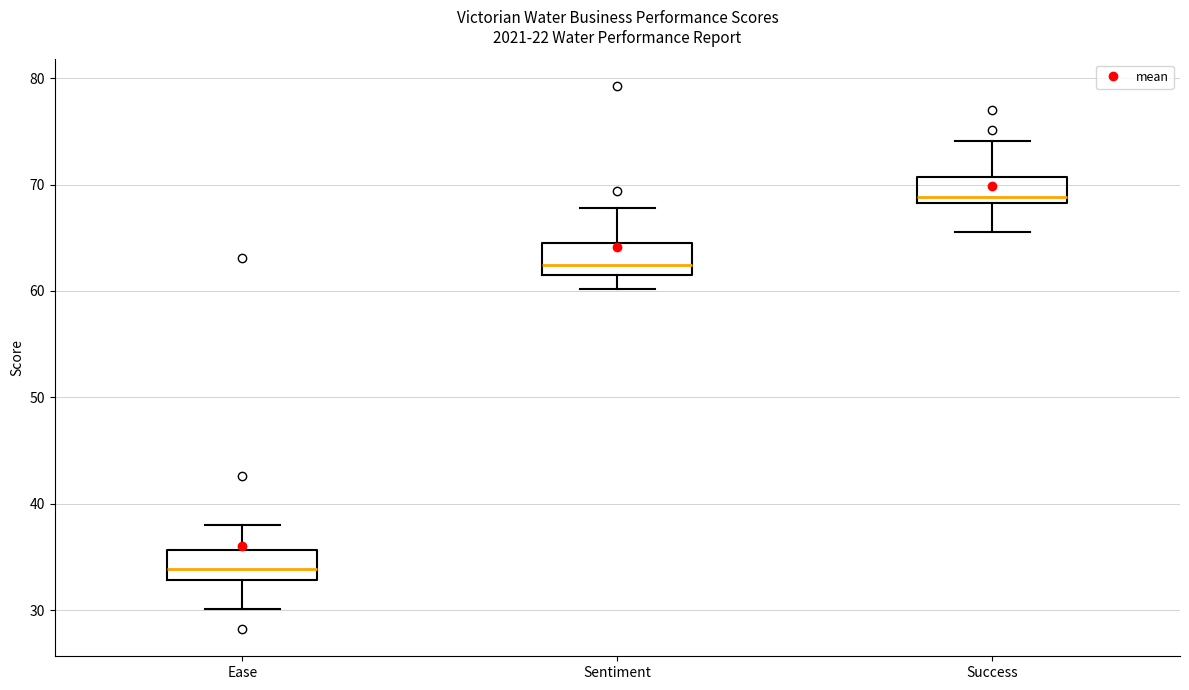

Reading left to right, read every box against the y-axis: the position of its median line, the range the box covers, and the ends of its whiskers. The values are not printed on the chart, so give them approximately, as read against the axis.

Ease: median 34, box 33 to 36, whiskers 30 to 38
Sentiment: median 62 (just above the box's lower edge), box 62 to 65, whiskers 60 to 68
Success: median 69, box 68 to 71, whiskers 66 to 74